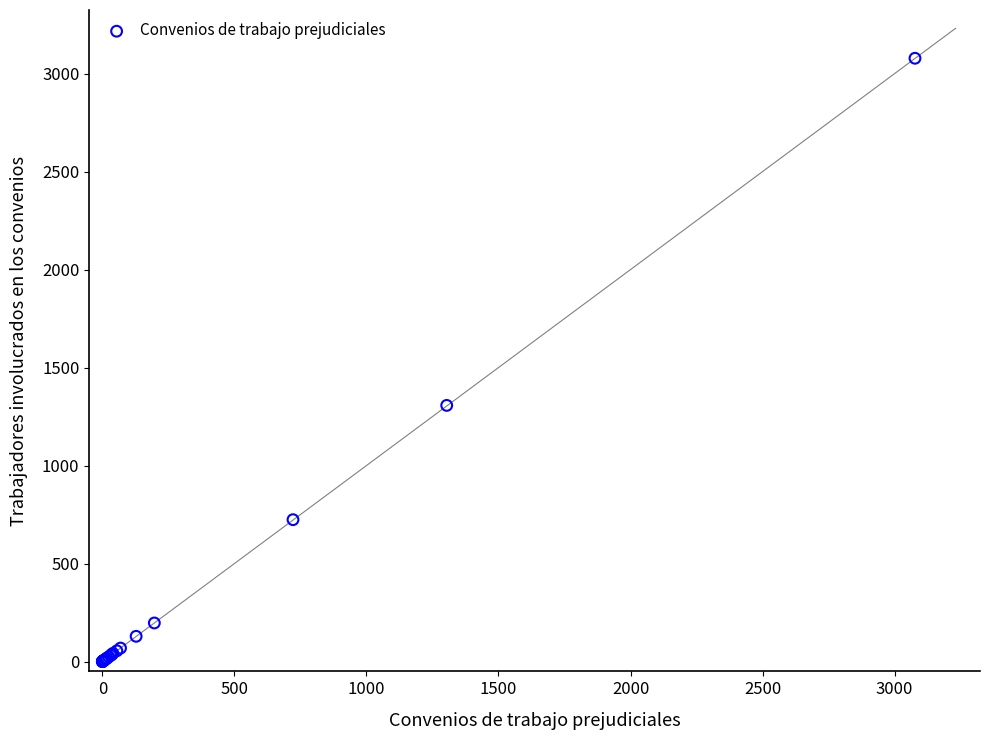

What Y value in the scatter plot is closest to 1539?

1307